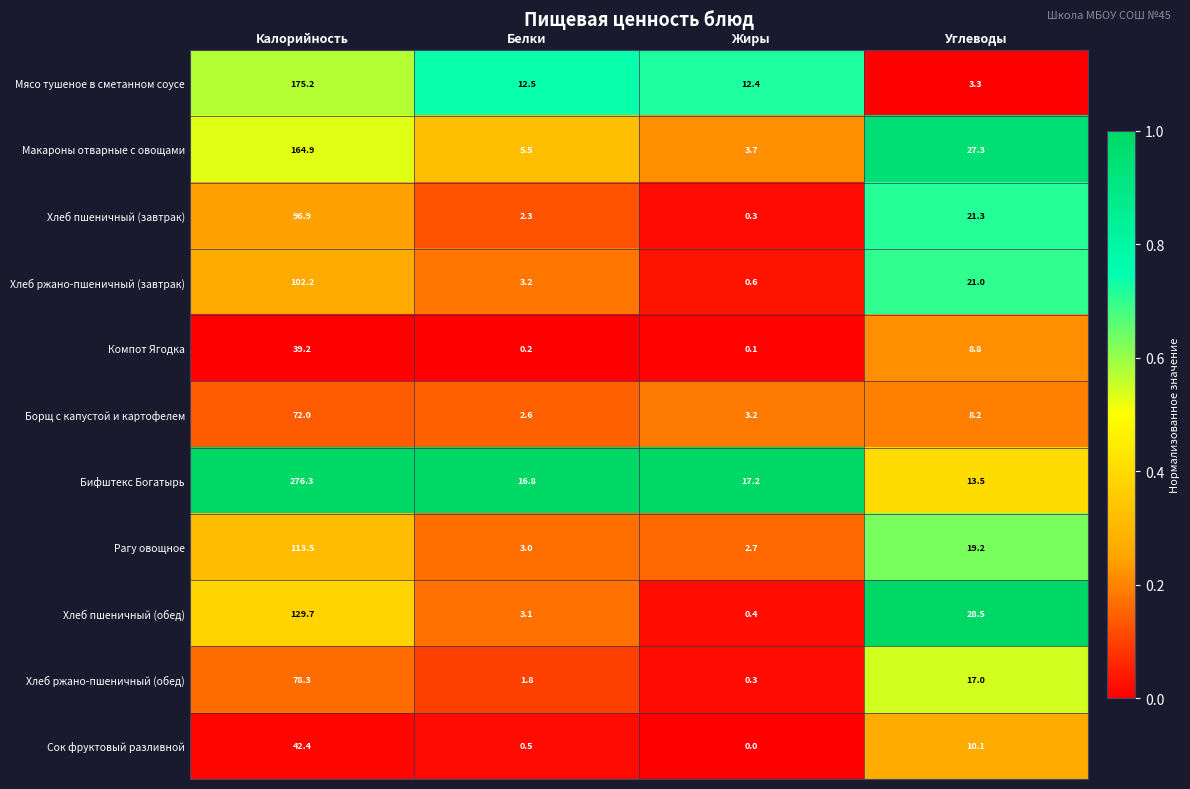

List the series in order of their peak value, lowest first.

Компот Ягодка, Сок фруктовый разливной, Борщ с капустой и картофелем, Хлеб ржано-пшеничный (обед), Хлеб пшеничный (завтрак), Хлеб ржано-пшеничный (завтрак), Рагу овощное, Хлеб пшеничный (обед), Макароны отварные с овощами, Мясо тушеное в сметанном соусе, Бифштекс Богатырь